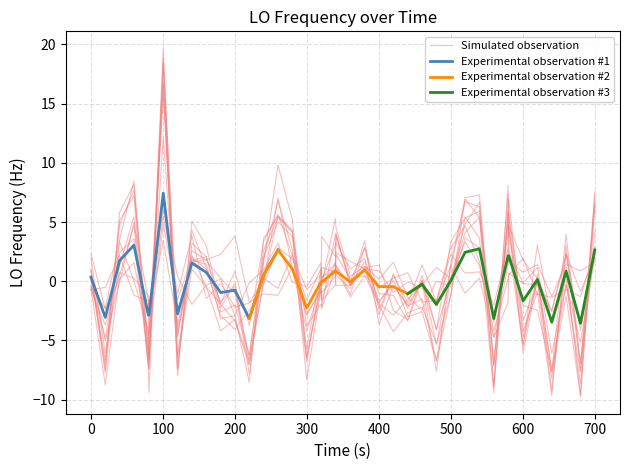

What is the difference between the maximum and minimum values?

29.4